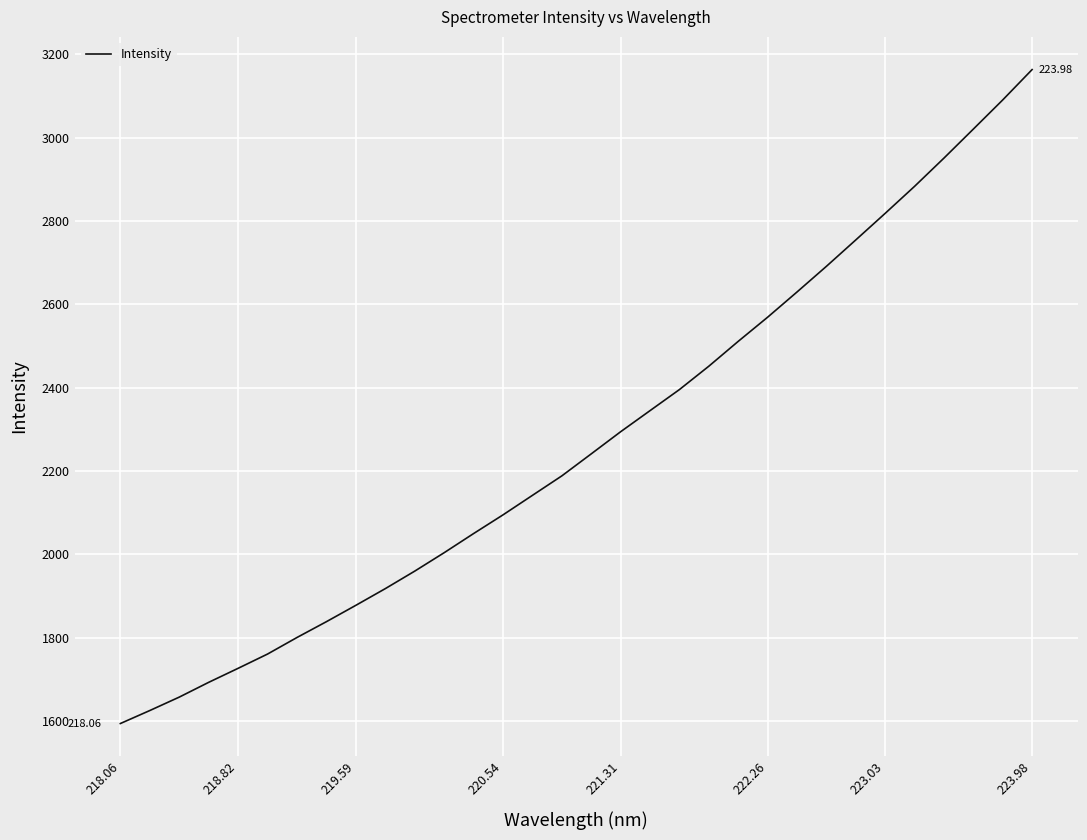

What is the greatest value displayed?

3163.7